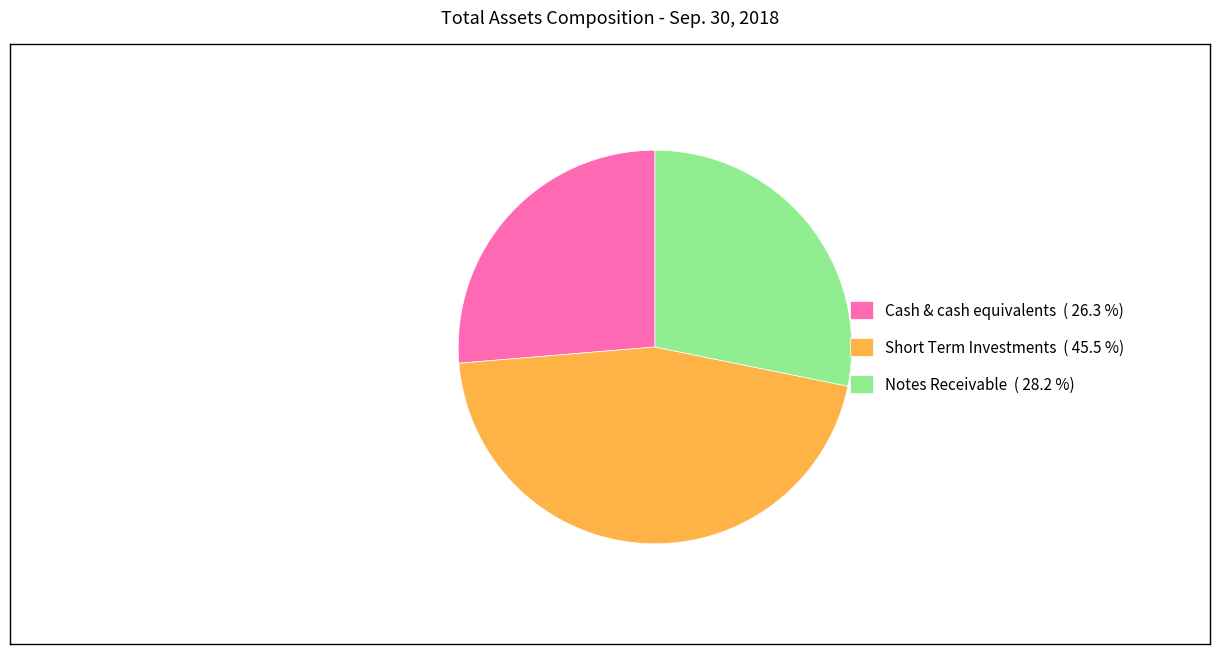

Combined, do Notes Receivable ( 28.2 %) and Short Term Investments ( 45.5 %) account for over 50%?

Yes